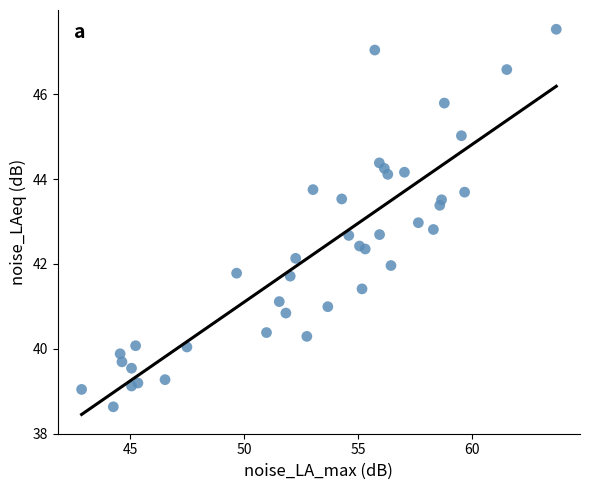

What is the range of Y values (max minus min)?

8.9